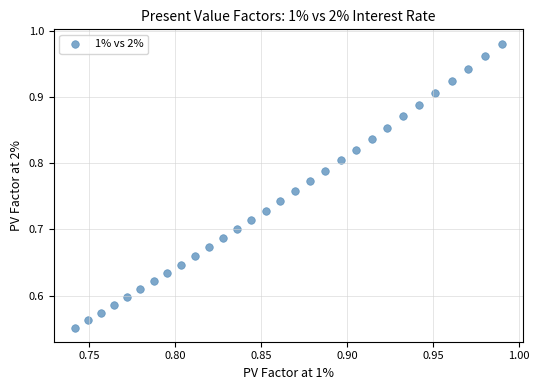

What is the range of Y values (max minus min)?

0.4